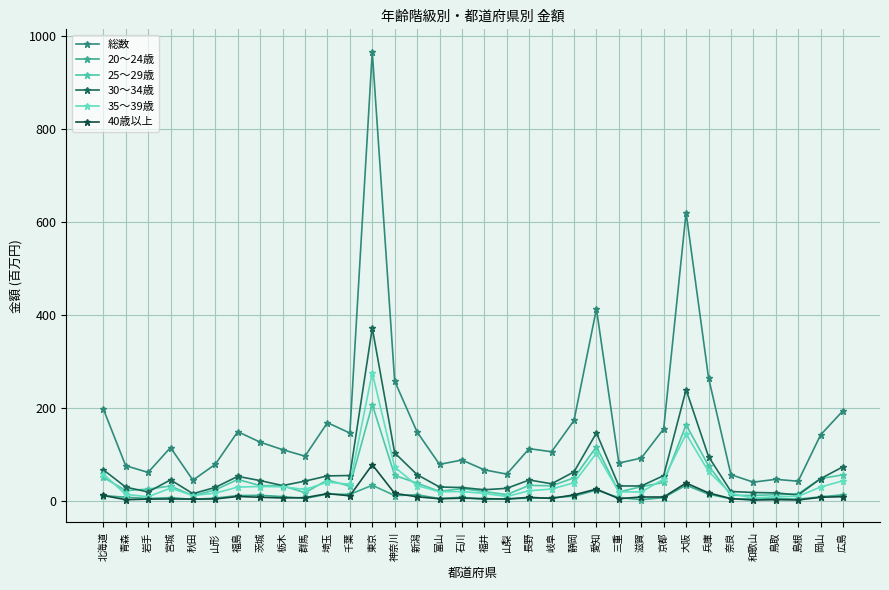

Reading left to right, list all the values displayed in this chart.

総数: 北海道=198.0	青森=75.5	岩手=61.0	宮城=114.6	秋田=44.3	山形=78.5	福島=148.7	茨城=126.1	栃木=110.0	群馬=95.9	埼玉=168.1	千葉=145.7	東京=966.4	神奈川=257.6	新潟=148.0	富山=78.3	石川=87.7	福井=66.5	山梨=57.4	長野=112.1	岐阜=105.5	静岡=172.9	愛知=413.0	三重=81.2	滋賀=91.8	京都=154.8	大阪=620.3	兵庫=265.1	奈良=56.2	和歌山=40.0	鳥取=46.2	島根=42.0	岡山=141.8	広島=193.8
20～24歳: 北海道=11.2	青森=7.5	岩手=4.8	宮城=6.8	秋田=3.0	山形=5.7	福島=11.2	茨城=11.7	栃木=9.0	群馬=4.9	埼玉=14.2	千葉=13.8	東京=33.3	神奈川=11.2	新潟=12.8	富山=4.8	石川=7.5	福井=2.8	山梨=4.6	長野=5.4	岐阜=6.5	静岡=9.9	愛知=23.1	三重=6.8	滋賀=2.4	京都=6.8	大阪=33.7	兵庫=14.1	奈良=4.2	和歌山=3.7	鳥取=4.7	島根=3.5	岡山=8.4	広島=12.7
25～29歳: 北海道=50.7	青森=21.9	岩手=25.0	宮城=31.8	秋田=10.9	山形=23.4	福島=45.8	茨城=32.5	栃木=32.2	群馬=17.4	埼玉=44.6	千葉=31.5	東京=207.1	神奈川=54.7	新潟=37.8	富山=20.2	石川=26.2	福井=19.7	山梨=13.2	長野=33.1	岐阜=32.2	静岡=49.3	愛知=116.3	三重=18.8	滋賀=30.4	京都=39.4	大阪=163.5	兵庫=75.5	奈良=11.8	和歌山=11.3	鳥取=13.2	島根=14.9	岡山=47.7	広島=55.9
30～34歳: 北海道=66.8	青森=29.4	岩手=18.9	宮城=45.0	秋田=15.3	山形=28.8	福島=52.5	茨城=43.4	栃木=32.7	群馬=42.3	埼玉=53.5	千葉=54.4	東京=372.0	神奈川=103.0	新潟=56.2	富山=29.6	石川=28.5	福井=23.7	山梨=26.8	長野=44.7	岐阜=36.6	静岡=62.2	愛知=146.1	三重=31.9	滋賀=31.8	京都=54.2	大阪=239.1	兵庫=95.3	奈良=19.9	和歌山=17.8	鳥取=16.9	島根=12.4	岡山=47.5	広島=73.2
35～39歳: 北海道=57.9	青森=13.6	岩手=8.7	宮城=27.1	秋田=11.3	山形=16.4	福島=29.4	茨城=30.7	栃木=30.1	群馬=24.4	埼玉=40.1	千葉=35.4	東京=275.8	神奈川=72.4	新潟=32.6	富山=19.5	石川=19.9	福井=15.7	山梨=9.2	長野=21.6	岐阜=25.2	静岡=38.8	愛知=102.5	三重=19.2	滋賀=19.0	京都=46.4	大阪=143.7	兵庫=63.1	奈良=15.6	和歌山=5.7	鳥取=8.9	島根=9.5	岡山=29.6	広島=42.9
40歳以上: 北海道=11.4	青森=2.3	岩手=3.5	宮城=3.8	秋田=3.5	山形=3.9	福島=9.2	茨城=7.5	栃木=6.0	群馬=6.7	埼玉=15.3	千葉=10.6	東京=77.6	神奈川=15.9	新潟=8.6	富山=4.3	石川=5.6	福井=4.6	山梨=3.5	長野=7.4	岐阜=5.0	静岡=12.7	愛知=25.2	三重=4.4	滋賀=8.1	京都=8.0	大阪=38.2	兵庫=16.9	奈良=4.6	和歌山=1.5	鳥取=2.5	島根=1.7	岡山=7.5	広島=8.9